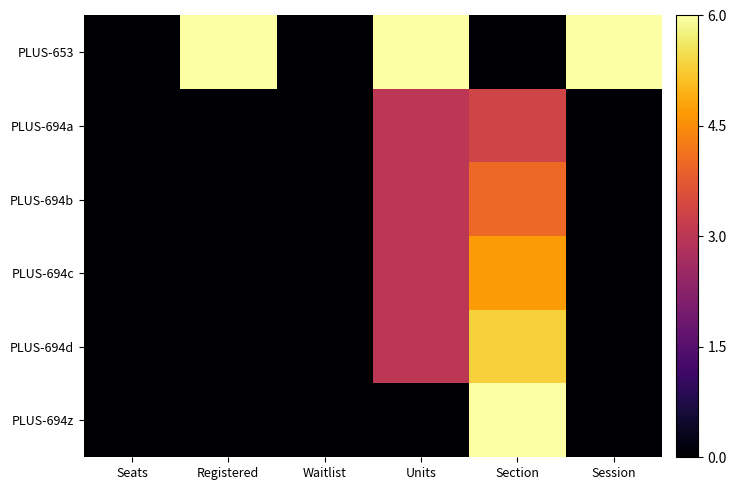

Reading left to right, list all the values displayed in this chart.

PLUS-653: Seats=0.0	Registered=6.0	Waitlist=0.0	Units=6.0	Section=0.0	Session=6.0
PLUS-694a: Seats=0.0	Registered=0.0	Waitlist=0.0	Units=3.0	Section=3.3	Session=0.0
PLUS-694b: Seats=0.0	Registered=0.0	Waitlist=0.0	Units=3.0	Section=4.0	Session=0.0
PLUS-694c: Seats=0.0	Registered=0.0	Waitlist=0.0	Units=3.0	Section=4.7	Session=0.0
PLUS-694d: Seats=0.0	Registered=0.0	Waitlist=0.0	Units=3.0	Section=5.3	Session=0.0
PLUS-694z: Seats=0.0	Registered=0.0	Waitlist=0.0	Units=0.0	Section=6.0	Session=0.0